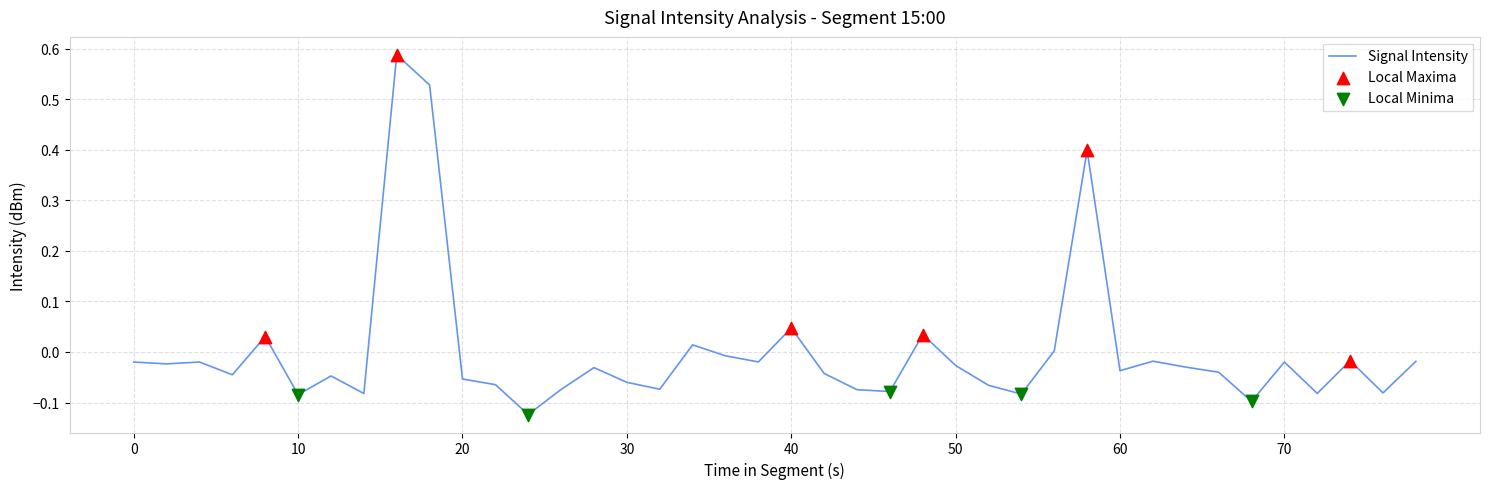

What is the difference between the maximum and minimum values?

0.7